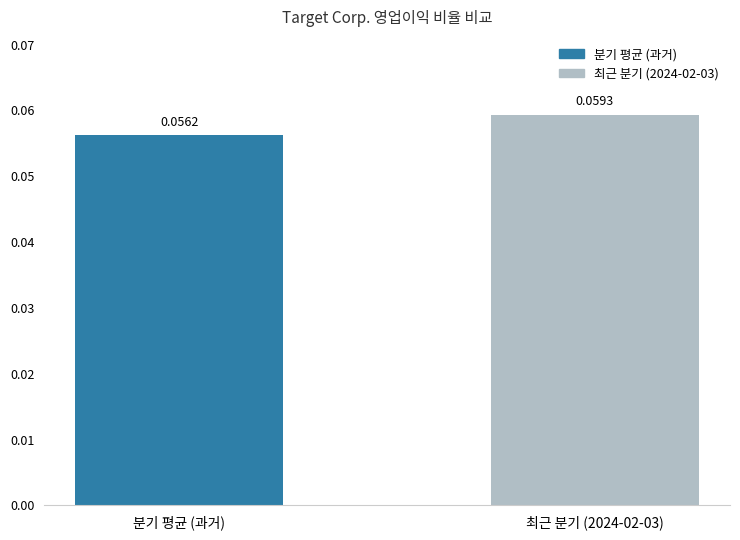

The chart shows a value of 0.0 at 최근 분기 (2024-02-03). True or false?

False